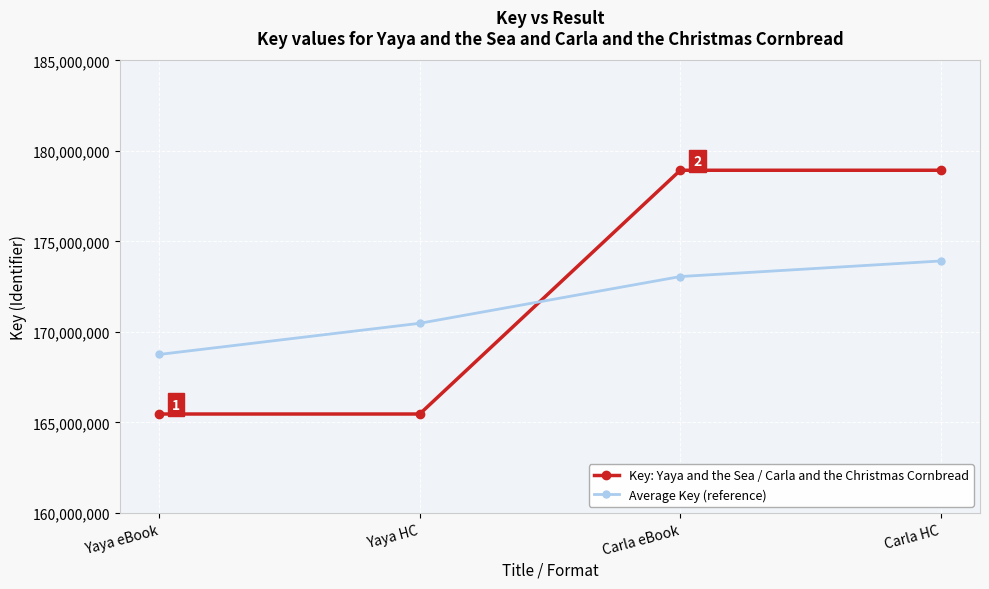

List the series in order of their peak value, lowest first.

Average Key (reference), Key: Yaya and the Sea / Carla and the Christmas Cornbread